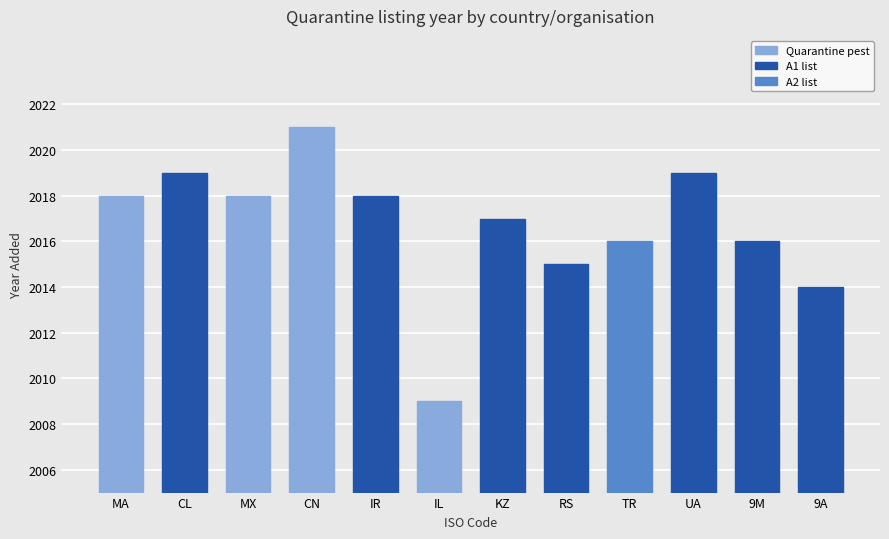

What value does the data have at UA?

2019